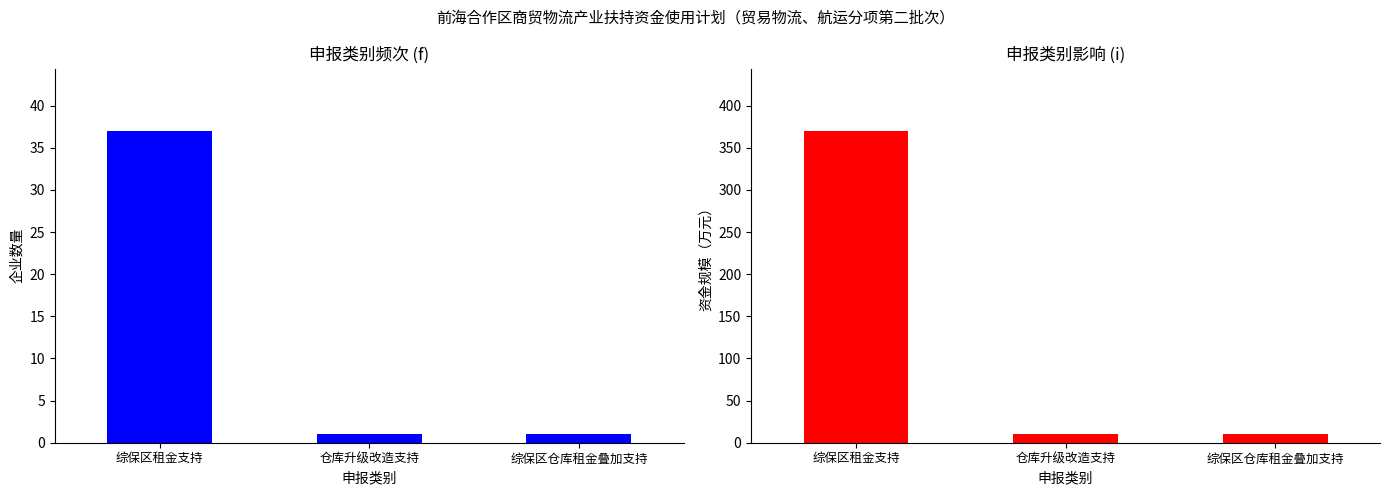

What is the value of the 申报类别频次 bar at the 1st from the left?

37